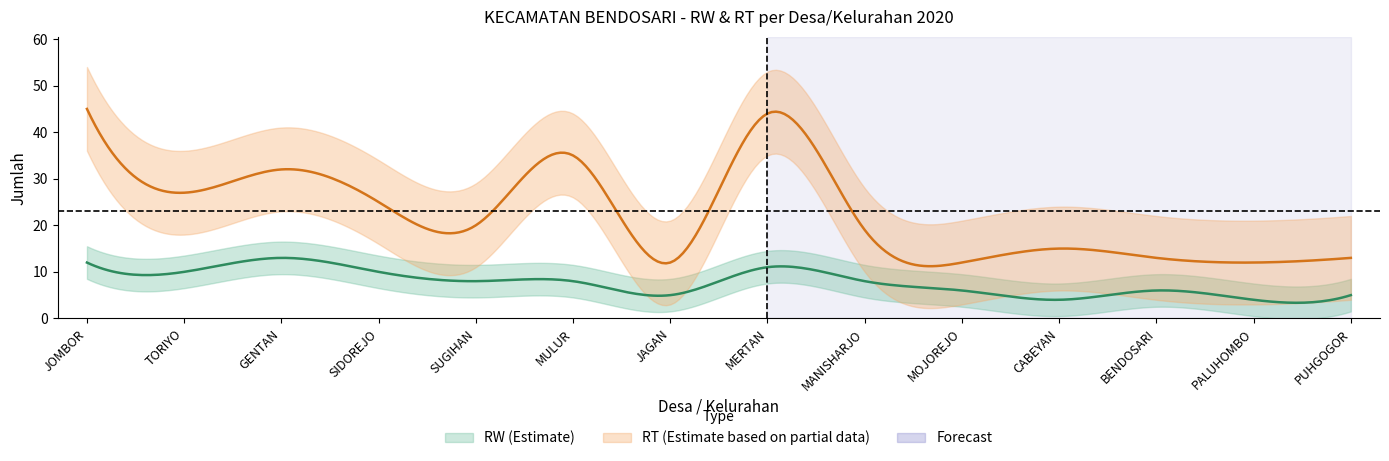

Reading right to left, extract all data points from this chart.

RW: 5	4	6	4	6	8	11	5	8	8	10	13	10	12
RT: 13	12	13	15	12	19	44	12	35	20	25	32	27	45